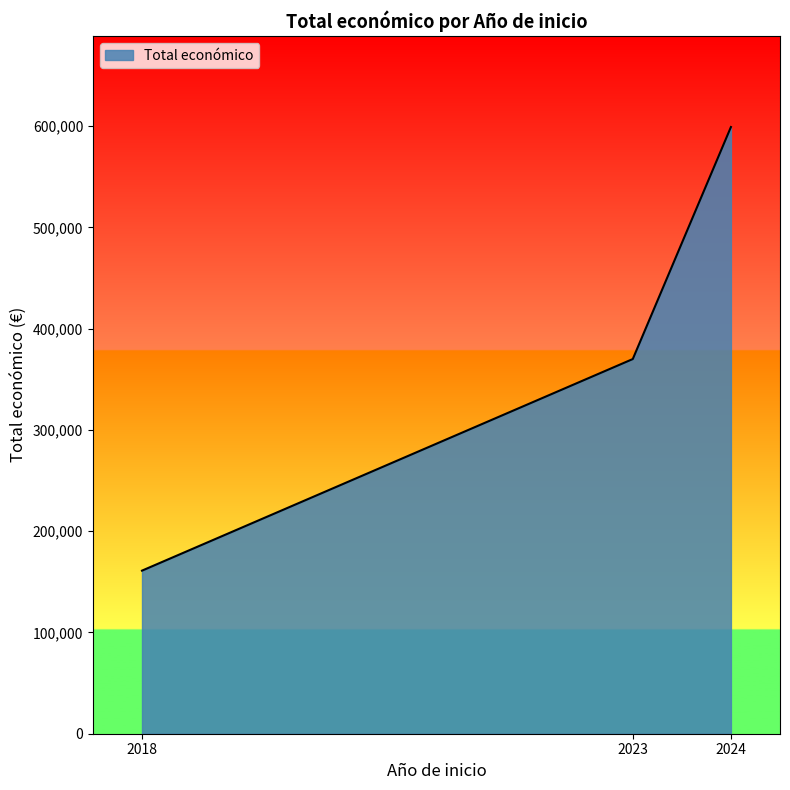

What is the maximum value shown in the chart?

599134